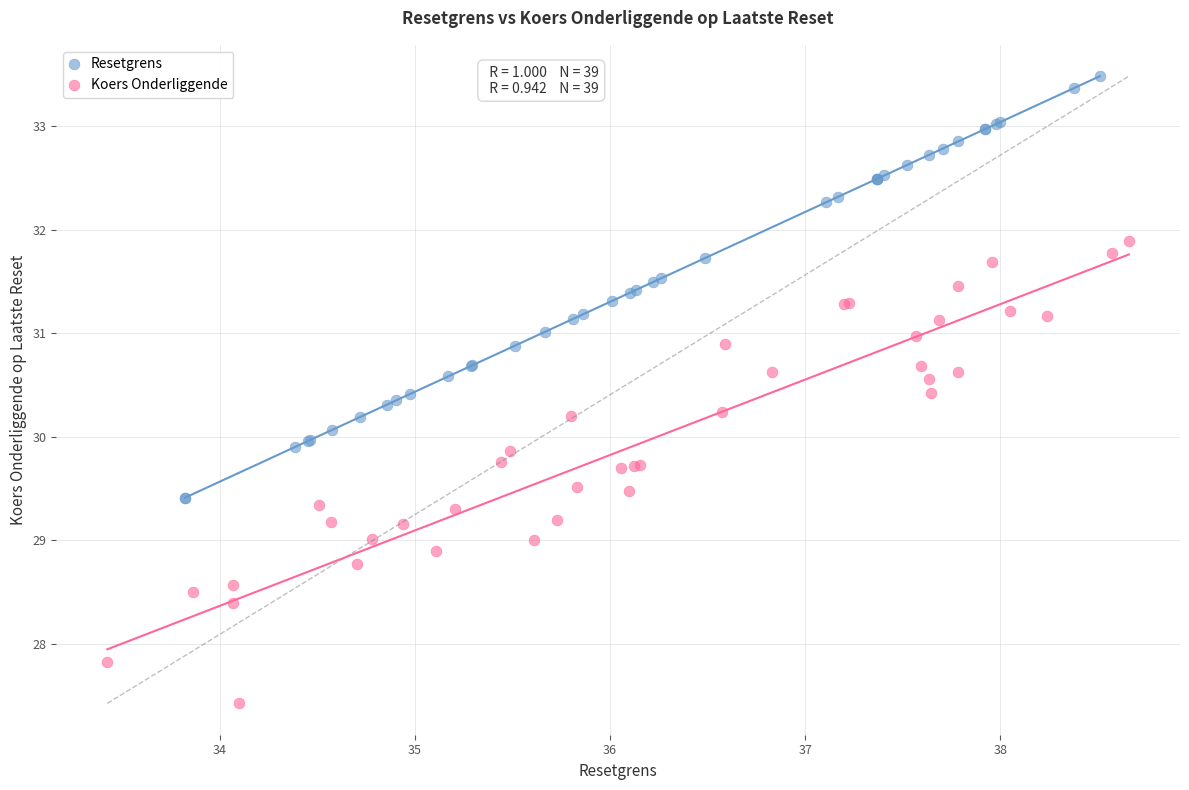

What are all the series names shown in the legend?

Resetgrens, Koers Onderliggende